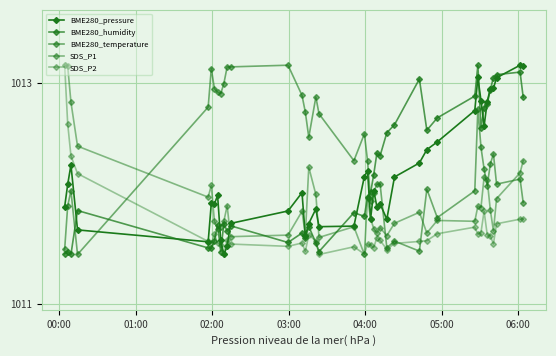

Reading left to right, what are all the values shown in this chart?

BME280_pressure: 101188.2	101208.4	101226.0	101167.3	101156.6	101191.2	101190.7	101198.4	101157.8	101145.1	101152.4	101173.2	101184.4	101201.0	101161.6	101173.1	101186.2	101170.2	101170.7	101215.5	101220.8	101177.4	101202.7	101188.2	101190.8	101177.0	101215.1	101227.8	101239.8	101246.8	101275.2	101305.1	101284.2	101261.2	101283.2	101295.0	101295.3	101304.8	101316.2	101315.5
BME280_humidity: 101145.7	101147.7	101145.1	101184.8	101151.0	101150.7	101157.6	101172.0	101147.7	101173.0	101166.1	101171.0	101155.9	101164.5	101160.2	101170.4	101155.6	101147.7	101182.9	101179.6	101197.3	101201.2	101217.3	101236.7	101234.4	101255.1	101262.3	101303.7	101257.4	101268.5	101288.3	101316.2	101259.4	101277.7	101281.0	101294.2	101305.0	101307.6	101309.9	101287.3
BME280_temperature: 101149.6	101189.0	101202.6	101145.1	101278.3	101313.1	101295.0	101291.9	101290.4	101299.5	101314.6	101314.6	101316.2	101288.9	101273.8	101251.1	101287.4	101272.3	101229.9	101254.1	101229.9	101193.5	101201.1	101208.7	101208.7	101151.1	101157.2	101148.1	101204.1	101178.4	101202.6	101276.8	101242.0	101222.3	101207.2	101226.8	101235.9	101208.7	101213.2	101192.0
SDS_P1: 101316.2	101315.2	101282.8	101243.0	101196.9	101207.5	101175.4	101167.8	101170.2	101175.1	101189.1	101161.2	101162.6	101184.1	101162.8	101223.9	101199.3	101160.5	101170.2	101145.1	101196.4	101177.3	101168.6	101164.5	101169.2	101162.1	101173.3	101183.2	101164.5	101175.8	101175.1	101188.8	101187.5	101215.1	101212.3	101185.3	101166.4	101195.5	101218.9	101229.8
SDS_P2: 101316.2	101263.3	101234.3	101218.2	101156.9	101155.1	101163.4	101155.5	101154.1	101145.8	101158.3	101154.5	101152.4	101155.5	101147.9	101162.8	101157.3	101145.1	101152.0	101145.5	101154.8	101153.4	101151.3	101160.4	101158.0	101149.5	101155.1	101156.9	101157.6	101163.8	101169.8	101163.4	101164.9	101184.2	101163.1	101161.7	101154.8	101172.8	101177.0	101177.3